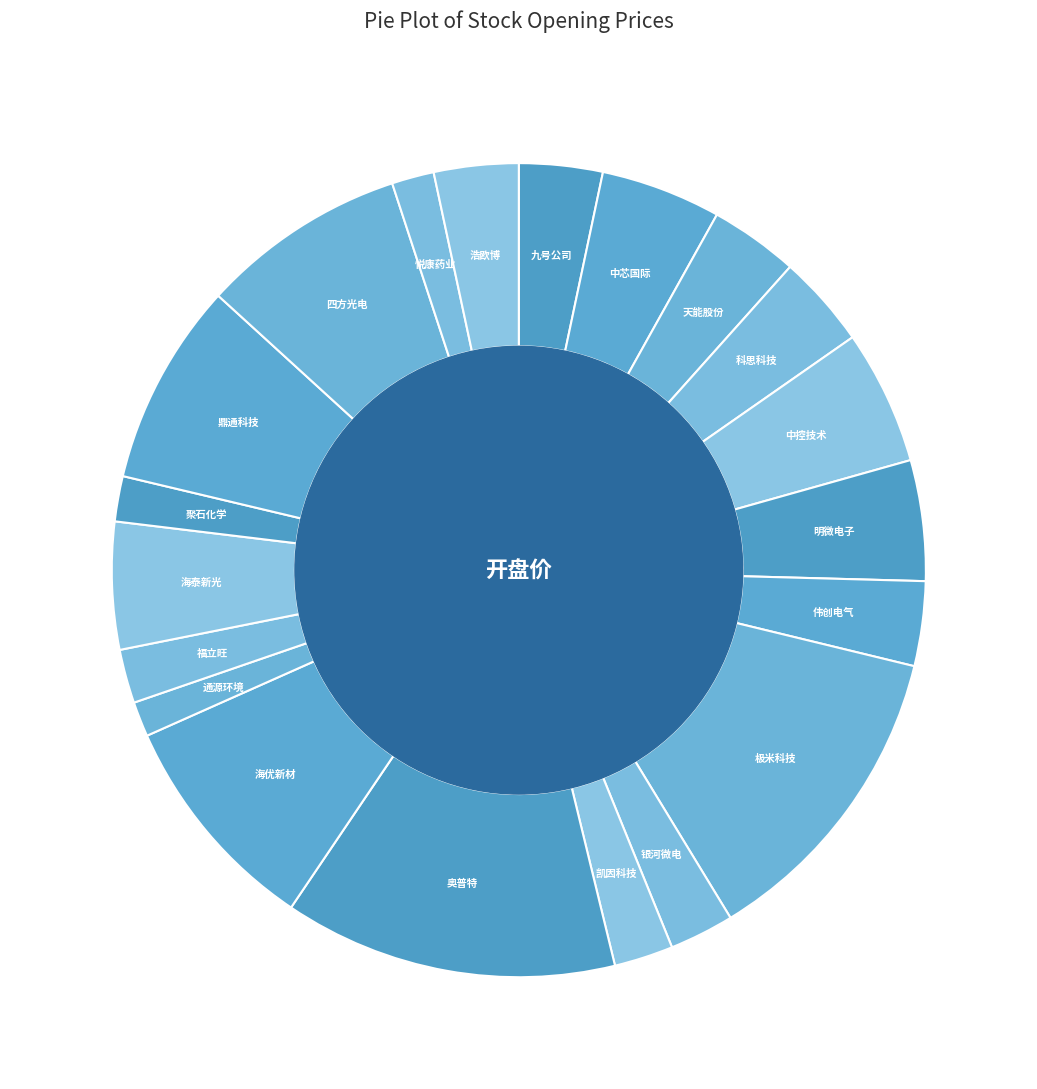

Rank the categories by value from highest to lowest.

奥普特, 极米科技, 海优新材, 四方光电, 鼎通科技, 中控技术, 海泰新光, 明微电子, 中芯国际, 科思科技, 天能股份, 伟创电气, 浩欧博, 九号公司, 银河微电, 凯因科技, 福立旺, 聚石化学, 悦康药业, 通源环境